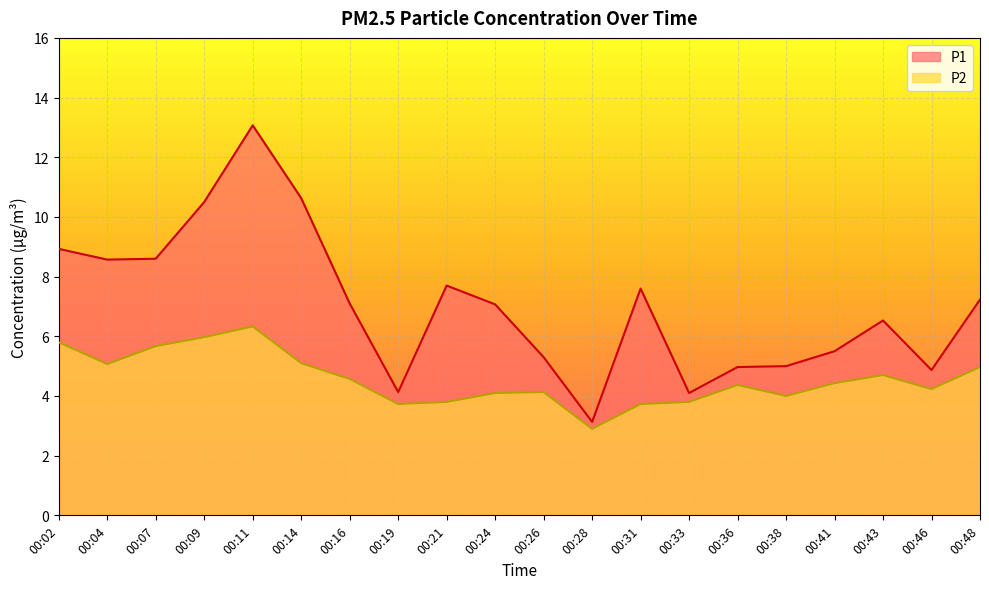

At 00:38, list the series in order from largest to smallest.

P1, P2